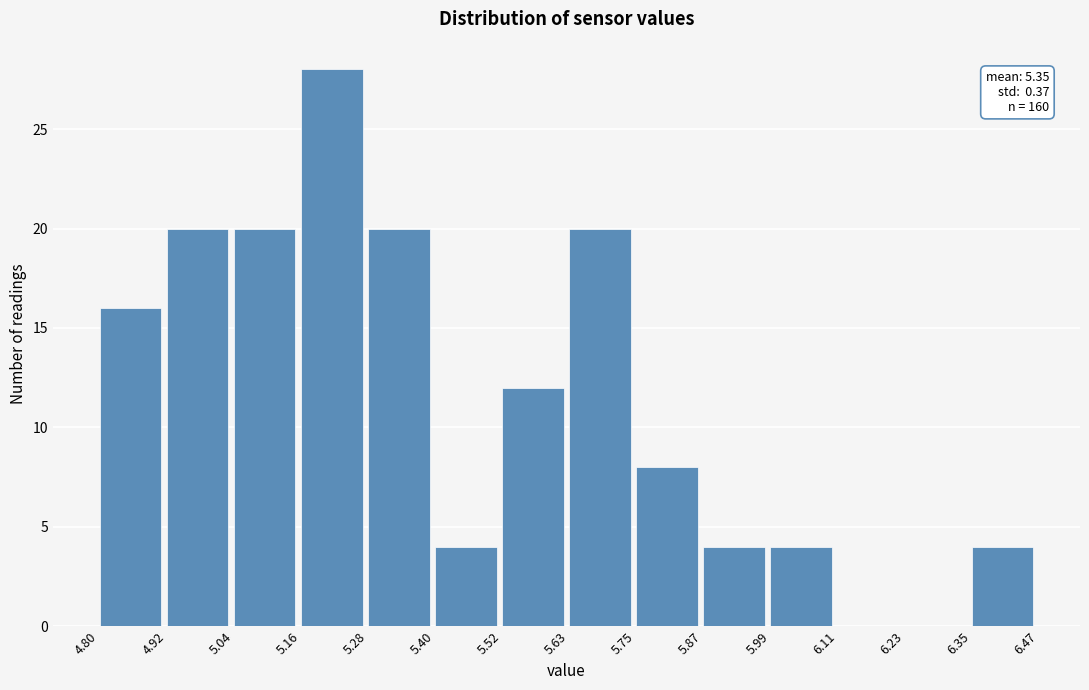

Which range on the x-axis has the tallest bar?

5.16 to 5.28